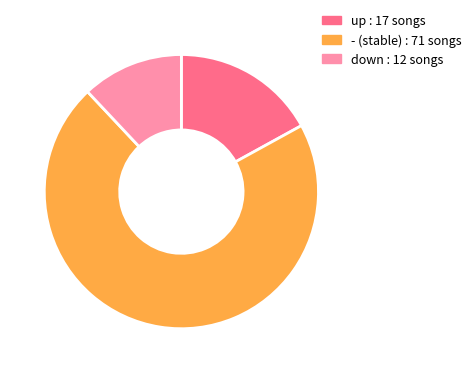

Is there any slice that represents more than half of the pie?

Yes